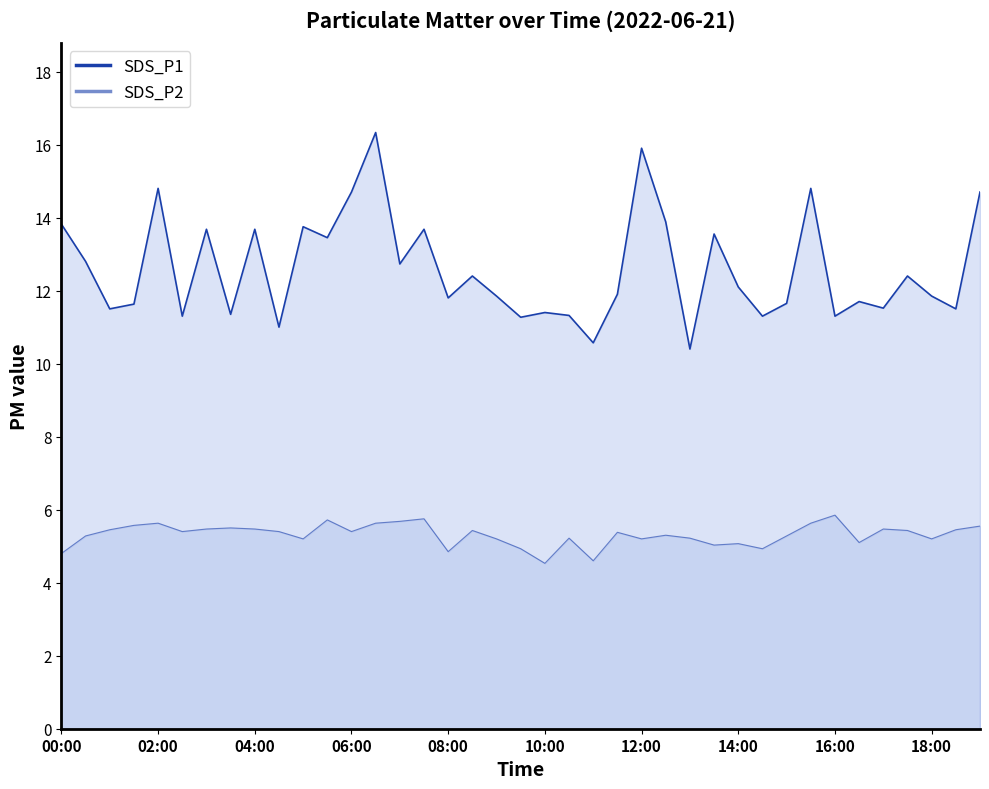

Does the chart have visible grid lines?

No